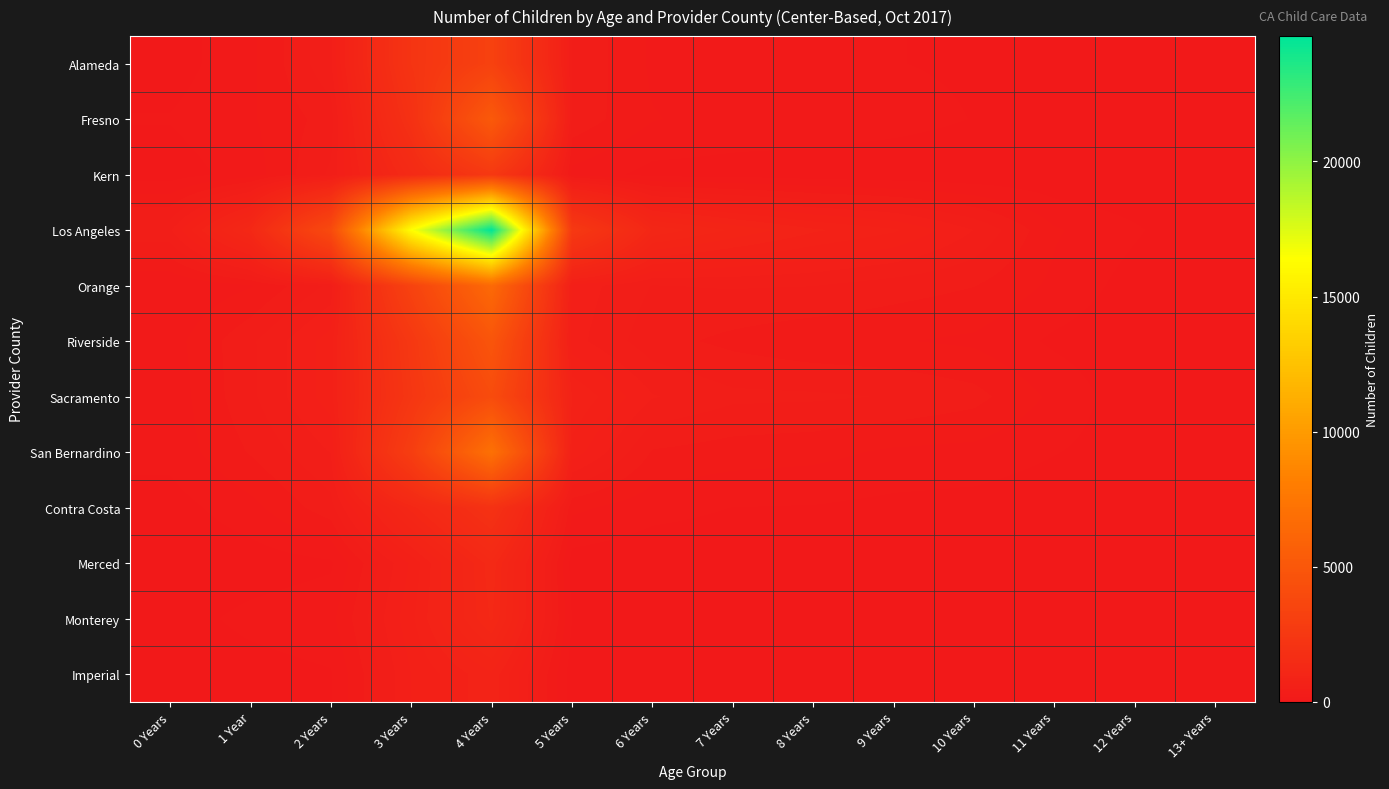

Reading left to right, transcribe all the data shown in this chart.

Alameda: 0 Years=50	1 Year=166	2 Years=462	3 Years=2217	4 Years=3262	5 Years=383	6 Years=175	7 Years=172	8 Years=153	9 Years=99	10 Years=82	11 Years=16	12 Years=15	13+ Years=18
Fresno: 0 Years=102	1 Year=179	2 Years=333	3 Years=1927	4 Years=5205	5 Years=356	6 Years=198	7 Years=156	8 Years=161	9 Years=135	10 Years=93	11 Years=71	12 Years=28	13+ Years=0
Kern: 0 Years=45	1 Year=140	2 Years=403	3 Years=1409	4 Years=2549	5 Years=161	6 Years=63	7 Years=57	8 Years=39	9 Years=23	10 Years=19	11 Years=14	12 Years=0	13+ Years=0
Los Angeles: 0 Years=465	1 Year=1238	2 Years=3951	3 Years=16371	4 Years=24642	5 Years=2579	6 Years=1139	7 Years=945	8 Years=787	9 Years=689	10 Years=479	11 Years=204	12 Years=110	13+ Years=0
Orange: 0 Years=99	1 Year=183	2 Years=407	3 Years=3349	4 Years=6499	5 Years=542	6 Years=381	7 Years=394	8 Years=387	9 Years=335	10 Years=292	11 Years=171	12 Years=53	13+ Years=0
Riverside: 0 Years=148	1 Year=365	2 Years=623	3 Years=2504	4 Years=4825	5 Years=518	6 Years=325	7 Years=262	8 Years=215	9 Years=199	10 Years=174	11 Years=78	12 Years=24	13+ Years=0
Sacramento: 0 Years=131	1 Year=362	2 Years=627	3 Years=2375	4 Years=4099	5 Years=763	6 Years=489	7 Years=408	8 Years=401	9 Years=379	10 Years=323	11 Years=169	12 Years=29	13+ Years=0
San Bernardino: 0 Years=129	1 Year=297	2 Years=485	3 Years=2946	4 Years=7077	5 Years=635	6 Years=279	7 Years=242	8 Years=224	9 Years=175	10 Years=162	11 Years=101	12 Years=44	13+ Years=0
Contra Costa: 0 Years=51	1 Year=160	2 Years=348	3 Years=1196	4 Years=2003	5 Years=217	6 Years=129	7 Years=95	8 Years=90	9 Years=68	10 Years=56	11 Years=27	12 Years=0	13+ Years=0
Merced: 0 Years=14	1 Year=42	2 Years=80	3 Years=592	4 Years=1316	5 Years=51	6 Years=29	7 Years=32	8 Years=22	9 Years=26	10 Years=27	11 Years=14	12 Years=0	13+ Years=0
Monterey: 0 Years=52	1 Year=124	2 Years=163	3 Years=648	4 Years=1267	5 Years=94	6 Years=18	7 Years=15	8 Years=0	9 Years=0	10 Years=0	11 Years=0	12 Years=0	13+ Years=0
Imperial: 0 Years=21	1 Year=55	2 Years=88	3 Years=577	4 Years=848	5 Years=43	6 Years=0	7 Years=0	8 Years=0	9 Years=0	10 Years=0	11 Years=0	12 Years=0	13+ Years=0